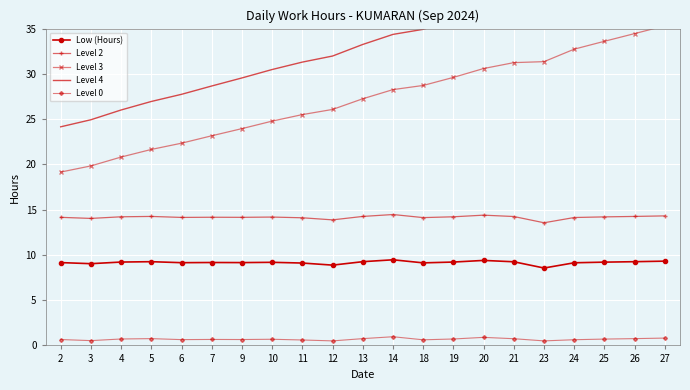

What are all the series names shown in the legend?

Low (Hours), Level 2, Level 3, Level 4, Level 0